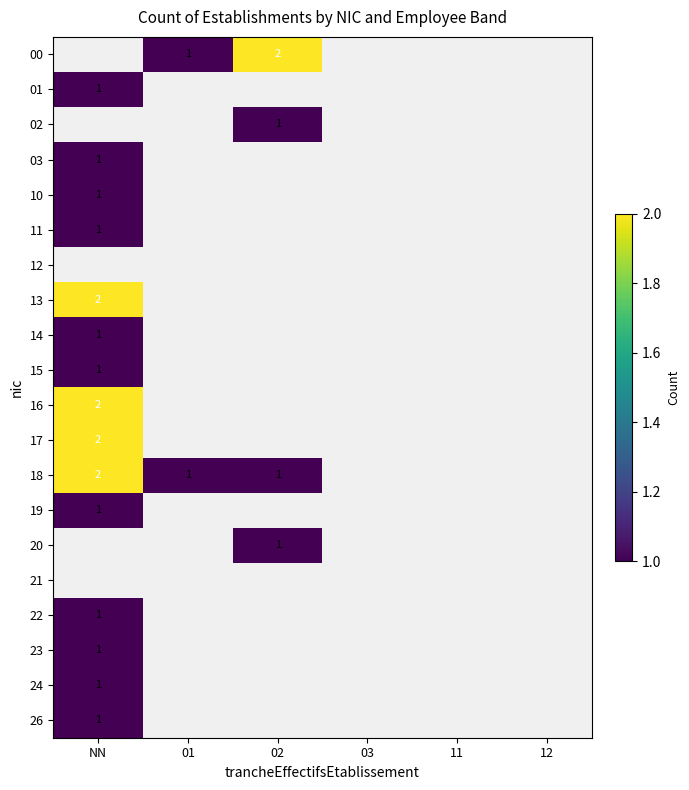

What is the sum of the 18 values at NN and 01?

3